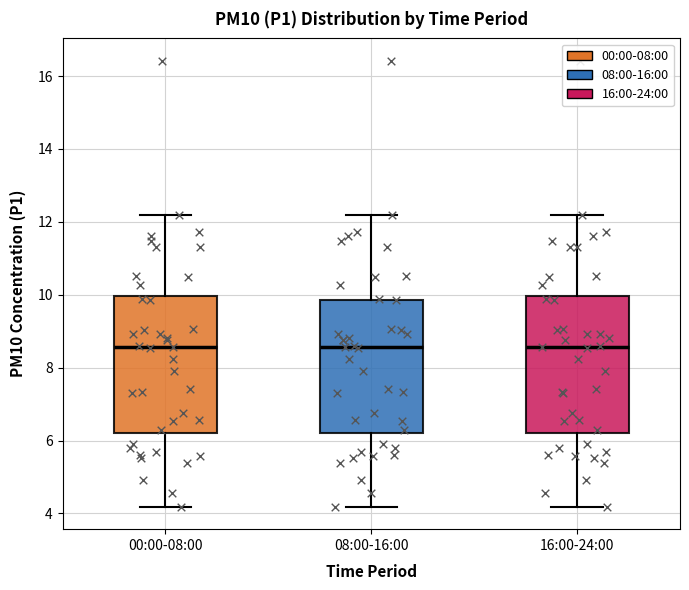

Where does the median line of the box for 16:00-24:00 sit on the y-axis? The values are not printed on the chart, so give them approximately, as read against the axis.

8.6